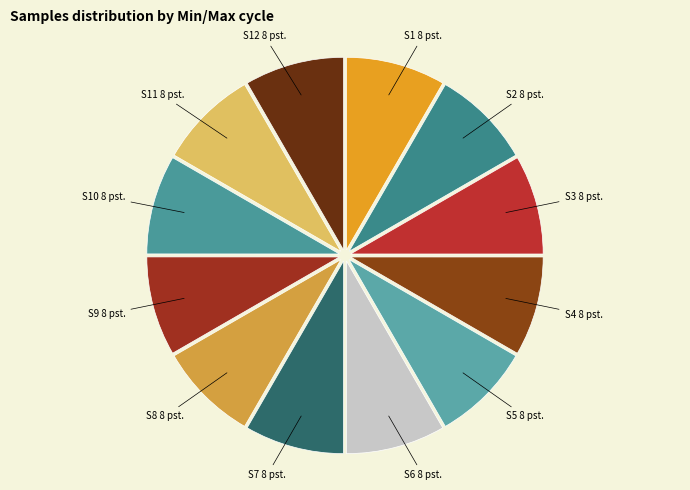

Do S6 8 pst. and S8 8 pst. together represent more than half of the pie?

No